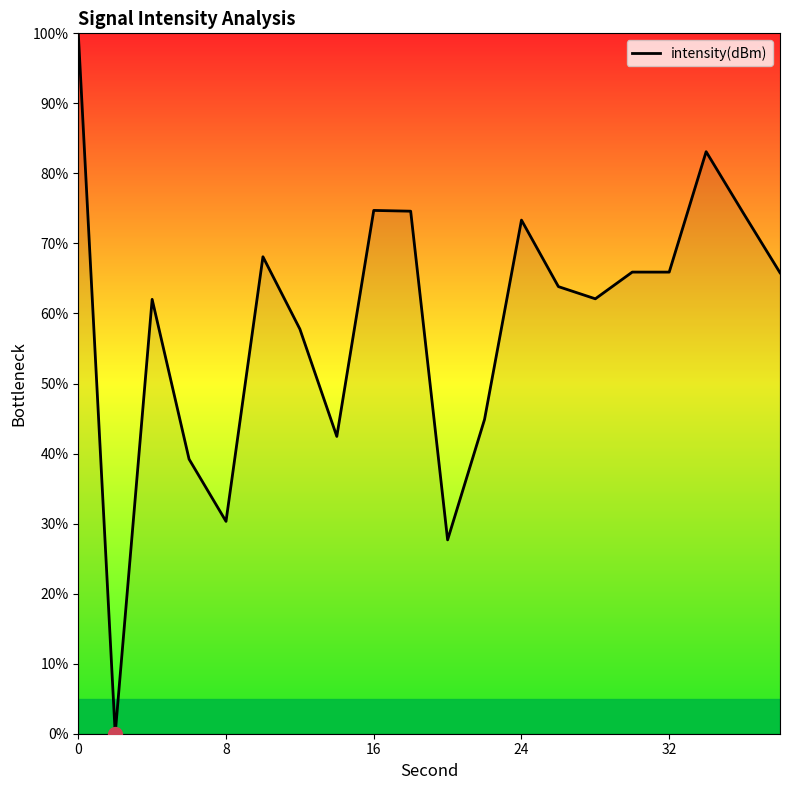

What is the greatest value displayed?

100.0